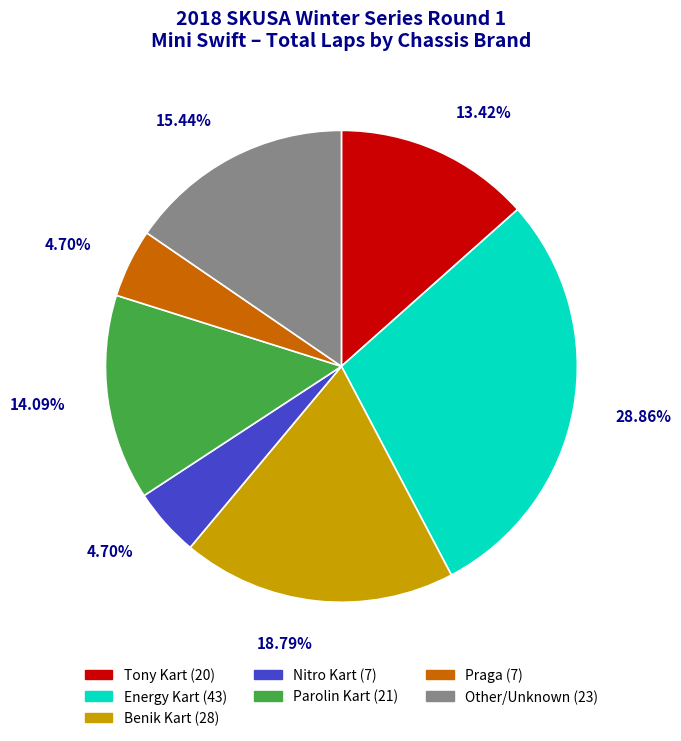

Is there any slice that represents more than half of the pie?

No